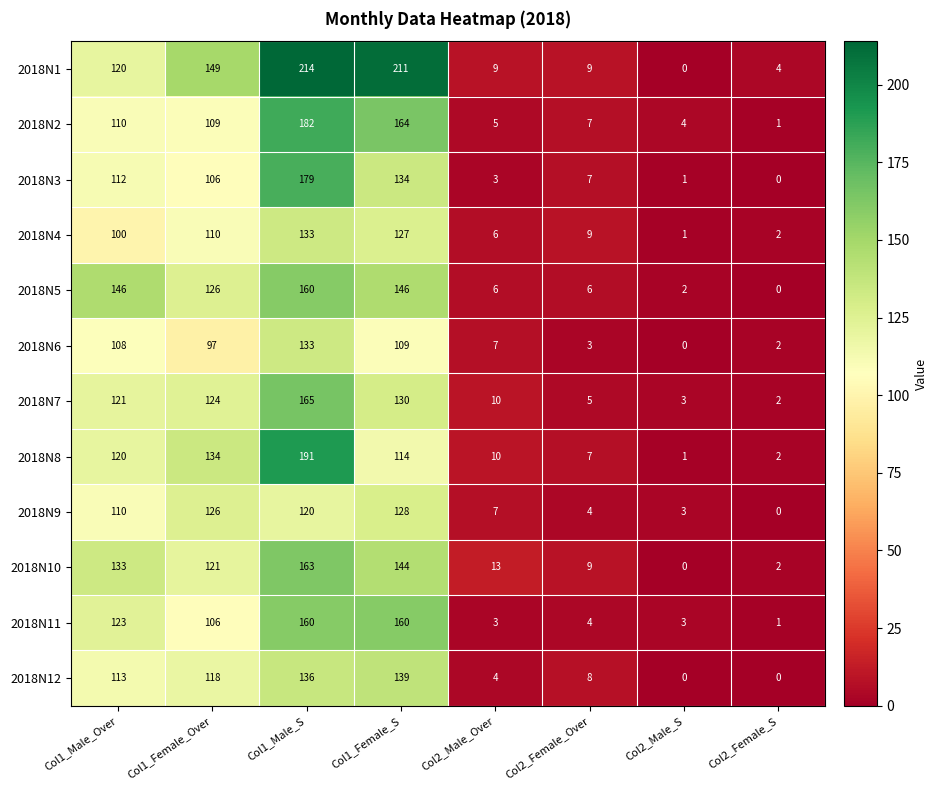

What is the difference between the maximum and minimum values in the 2018N10 series?

163